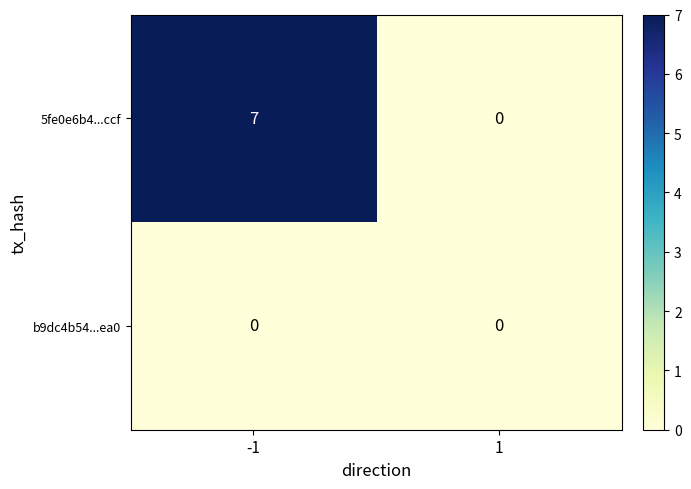

List the series in order of their overall mean, lowest first.

b9dc4b54...ea0, 5fe0e6b4...ccf